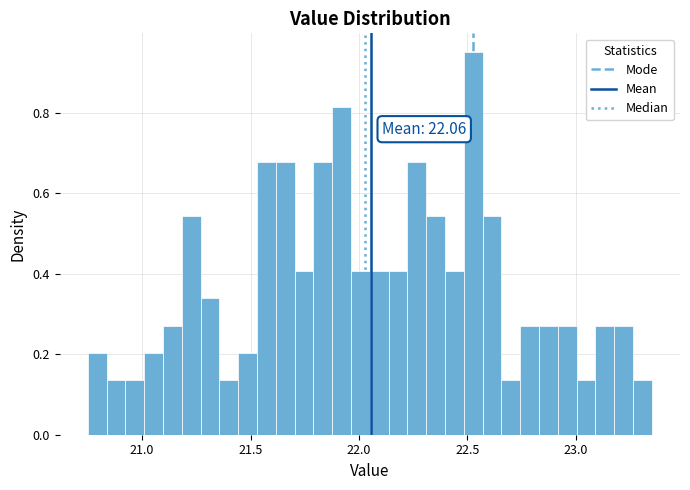

Read against the x-axis, roughly where is the centre of the tallest bar?

22.55